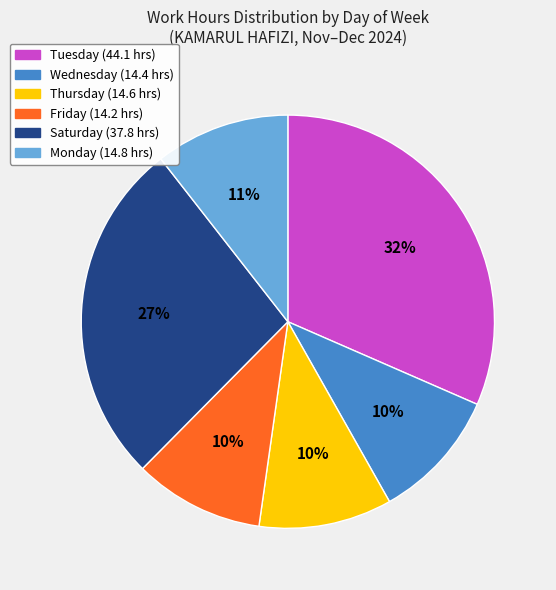

To the nearest percent, what is the average slice percentage?

17%